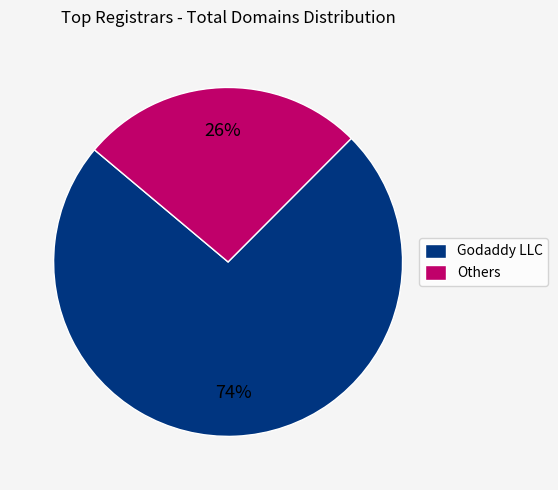

Which slice represents more than half of the pie?

Godaddy LLC